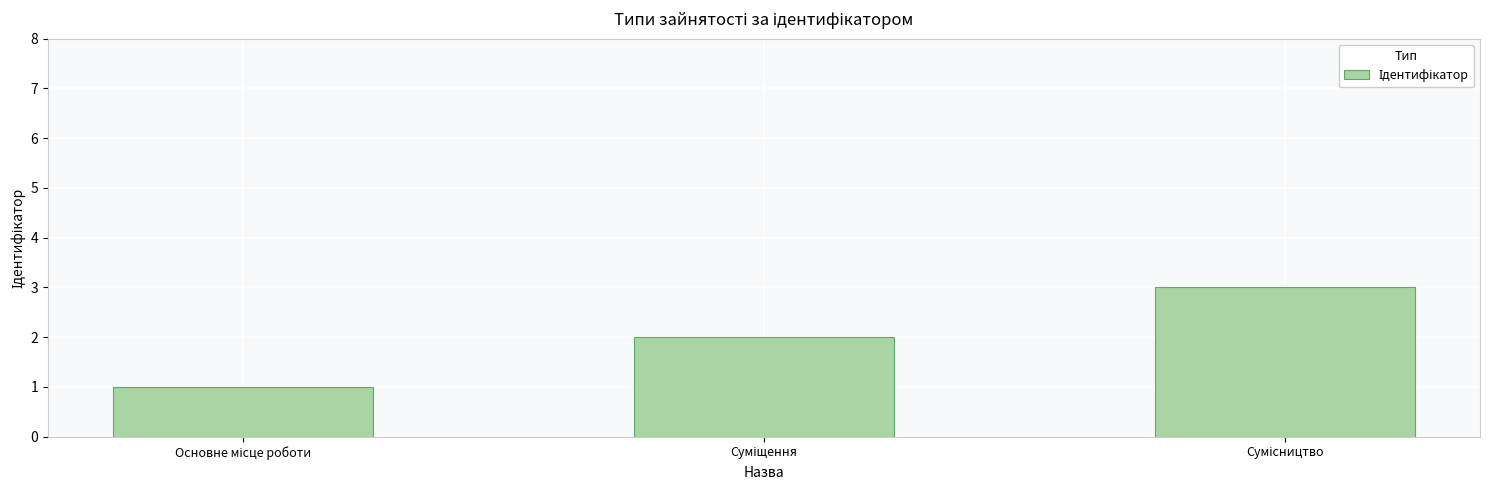

What is the maximum value shown in the chart?

3